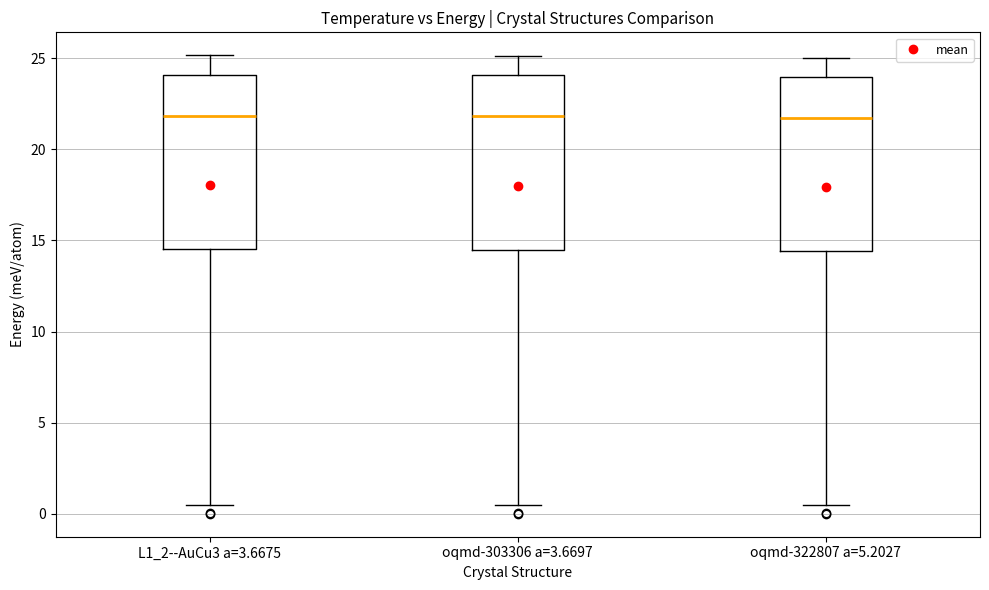

Reading left to right, read every box against the y-axis: the position of its median line, the range the box covers, and the ends of its whiskers. The values are not printed on the chart, so give them approximately, as read against the axis.

L1_2--AuCu3 a=3.6675: median 22.0, box 14.5 to 24.0, whiskers 0.5 to 25.0
oqmd-303306 a=3.6697: median 22.0, box 14.5 to 24.0, whiskers 0.5 to 25.0
oqmd-322807 a=5.2027: median 21.5, box 14.5 to 24.0, whiskers 0.5 to 25.0